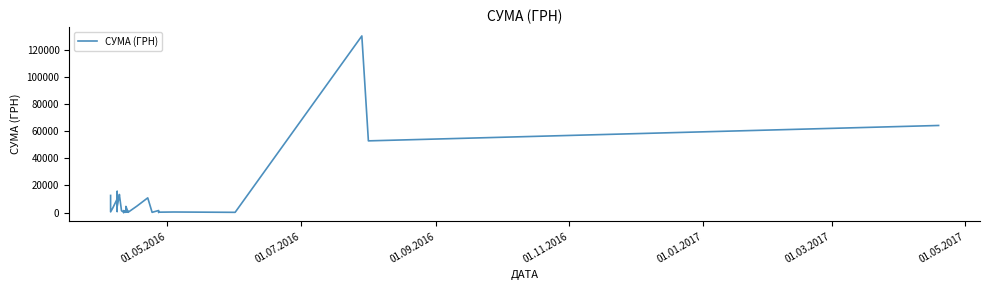

How many values exceed 3059?

20